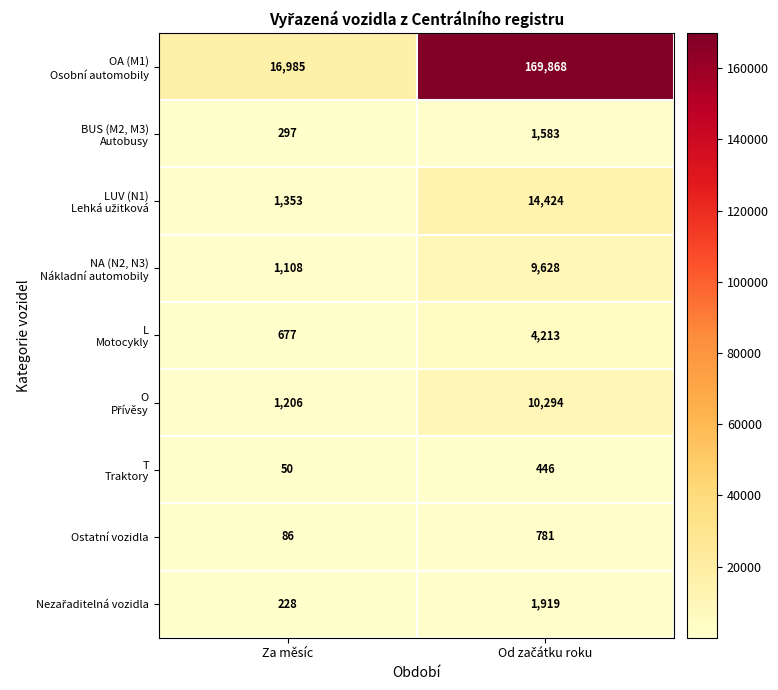

What is the lowest value of the Ostatní vozidla series?

86